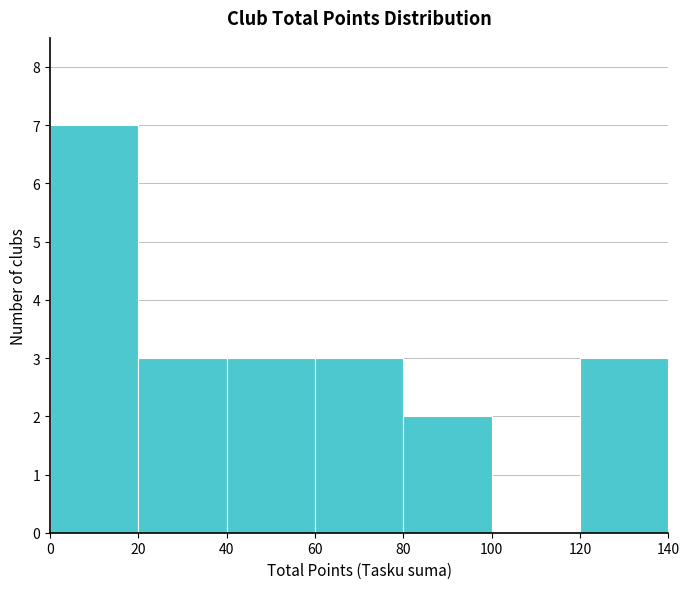

What is the height of the bar covering 20 to 40 on the x-axis? The values are not printed on the chart, so give them approximately, as read against the axis.

3